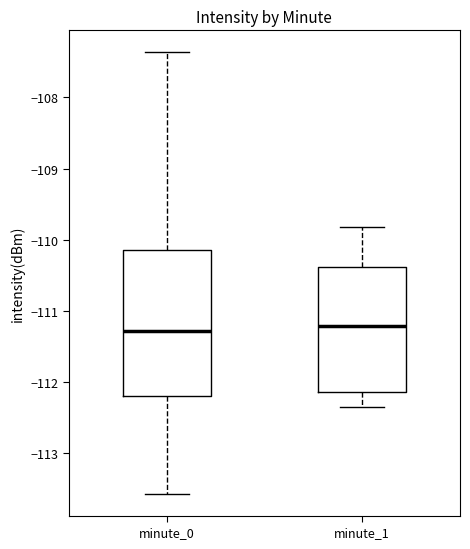

Where does the lower whisker of the box for minute_0 end on the y-axis? The values are not printed on the chart, so give them approximately, as read against the axis.

-113.6